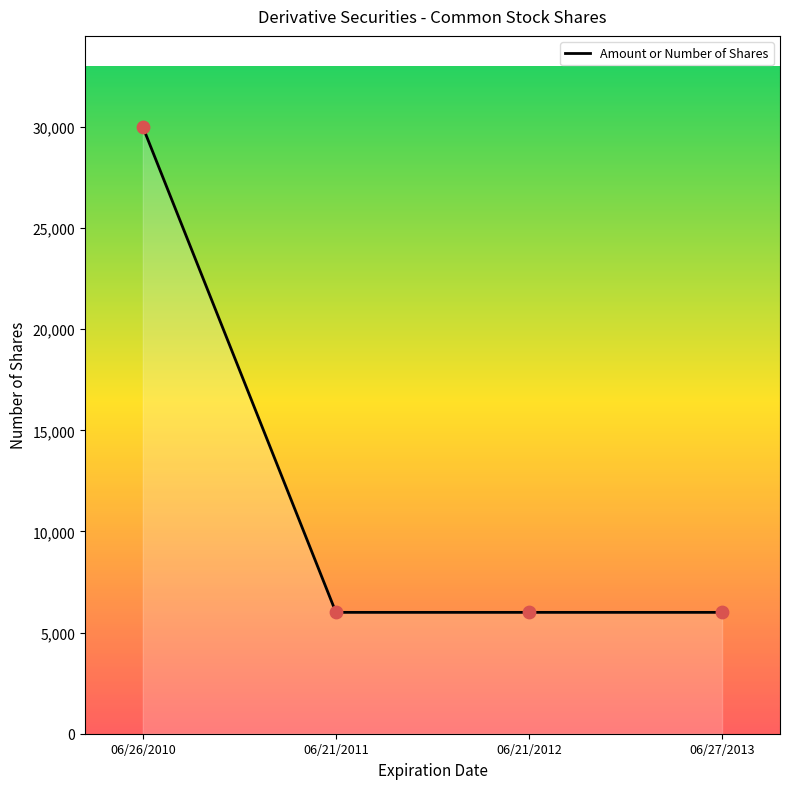

Approximately how many times larger is the value at 06/21/2011 compared to 06/21/2012?

1.0